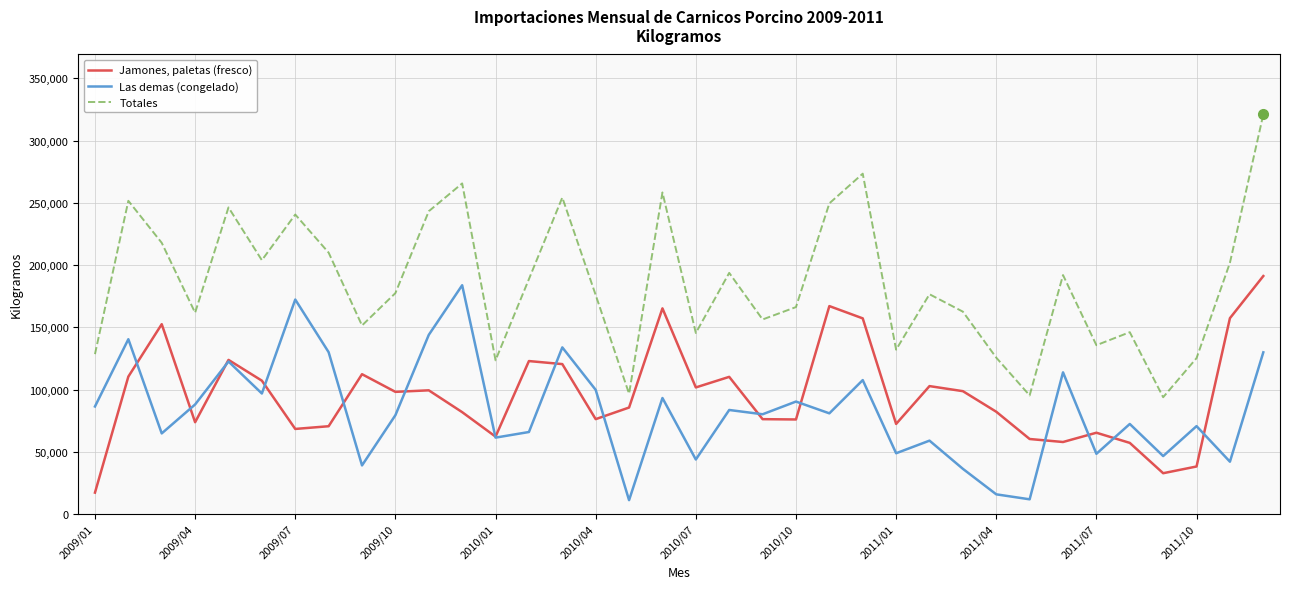

How many values in the Jamones, paletas (fresco) series are below 98123?

18